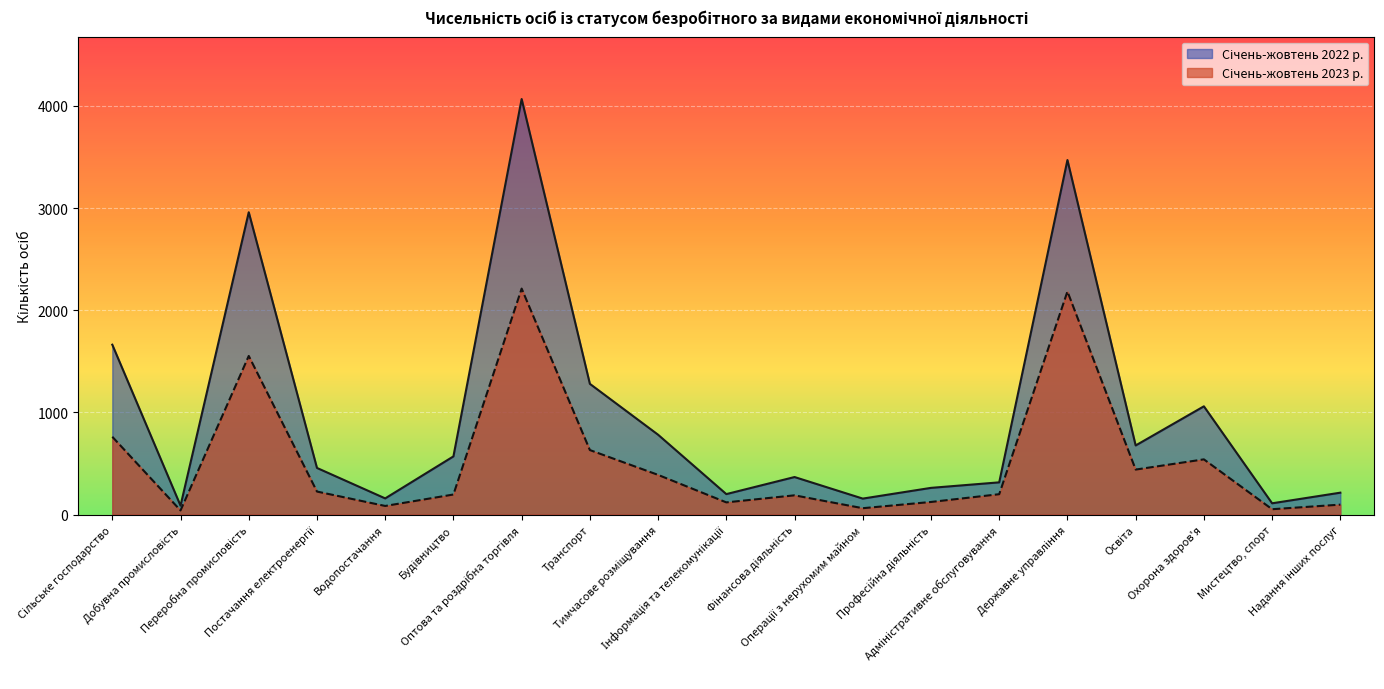

How many data points in Січень-жовтень 2022 р. are less than 457?

9